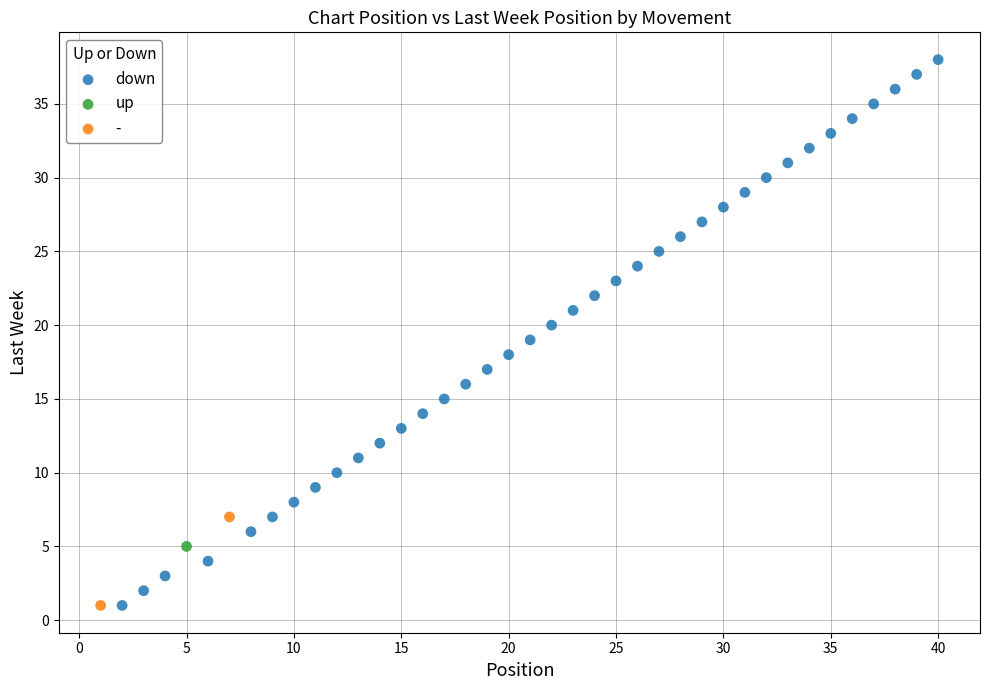

What are all the series names shown in the legend?

down, up, -